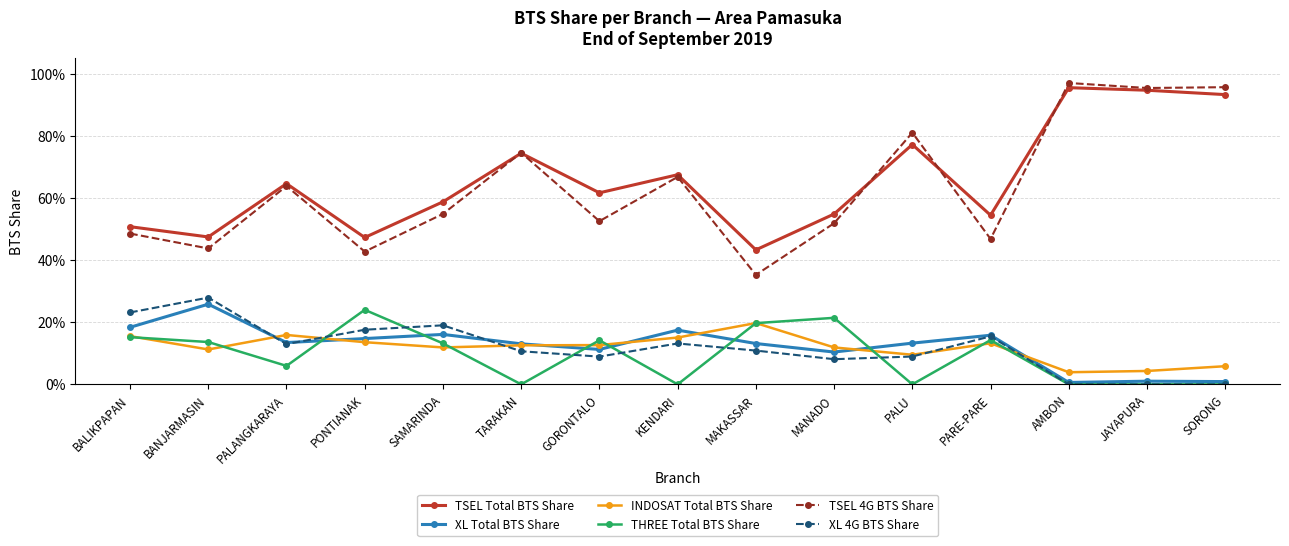

Reading left to right, what are all the values shown in this chart?

TSEL Total BTS Share: BALIKPAPAN=0.5	BANJARMASIN=0.5	PALANGKARAYA=0.6	PONTIANAK=0.5	SAMARINDA=0.6	TARAKAN=0.7	GORONTALO=0.6	KENDARI=0.7	MAKASSAR=0.4	MANADO=0.5	PALU=0.8	PARE-PARE=0.5	AMBON=1.0	JAYAPURA=0.9	SORONG=0.9
XL Total BTS Share: BALIKPAPAN=0.2	BANJARMASIN=0.3	PALANGKARAYA=0.1	PONTIANAK=0.1	SAMARINDA=0.2	TARAKAN=0.1	GORONTALO=0.1	KENDARI=0.2	MAKASSAR=0.1	MANADO=0.1	PALU=0.1	PARE-PARE=0.2	AMBON=0.0	JAYAPURA=0.0	SORONG=0.0
INDOSAT Total BTS Share: BALIKPAPAN=0.2	BANJARMASIN=0.1	PALANGKARAYA=0.2	PONTIANAK=0.1	SAMARINDA=0.1	TARAKAN=0.1	GORONTALO=0.1	KENDARI=0.2	MAKASSAR=0.2	MANADO=0.1	PALU=0.1	PARE-PARE=0.1	AMBON=0.0	JAYAPURA=0.0	SORONG=0.1
THREE Total BTS Share: BALIKPAPAN=0.2	BANJARMASIN=0.1	PALANGKARAYA=0.1	PONTIANAK=0.2	SAMARINDA=0.1	TARAKAN=0.0	GORONTALO=0.1	KENDARI=0.0	MAKASSAR=0.2	MANADO=0.2	PALU=0.0	PARE-PARE=0.1	AMBON=0.0	JAYAPURA=0.0	SORONG=0.0
TSEL 4G BTS Share: BALIKPAPAN=0.5	BANJARMASIN=0.4	PALANGKARAYA=0.6	PONTIANAK=0.4	SAMARINDA=0.5	TARAKAN=0.7	GORONTALO=0.5	KENDARI=0.7	MAKASSAR=0.4	MANADO=0.5	PALU=0.8	PARE-PARE=0.5	AMBON=1.0	JAYAPURA=1.0	SORONG=1.0
XL 4G BTS Share: BALIKPAPAN=0.2	BANJARMASIN=0.3	PALANGKARAYA=0.1	PONTIANAK=0.2	SAMARINDA=0.2	TARAKAN=0.1	GORONTALO=0.1	KENDARI=0.1	MAKASSAR=0.1	MANADO=0.1	PALU=0.1	PARE-PARE=0.2	AMBON=0.0	JAYAPURA=0.0	SORONG=0.0